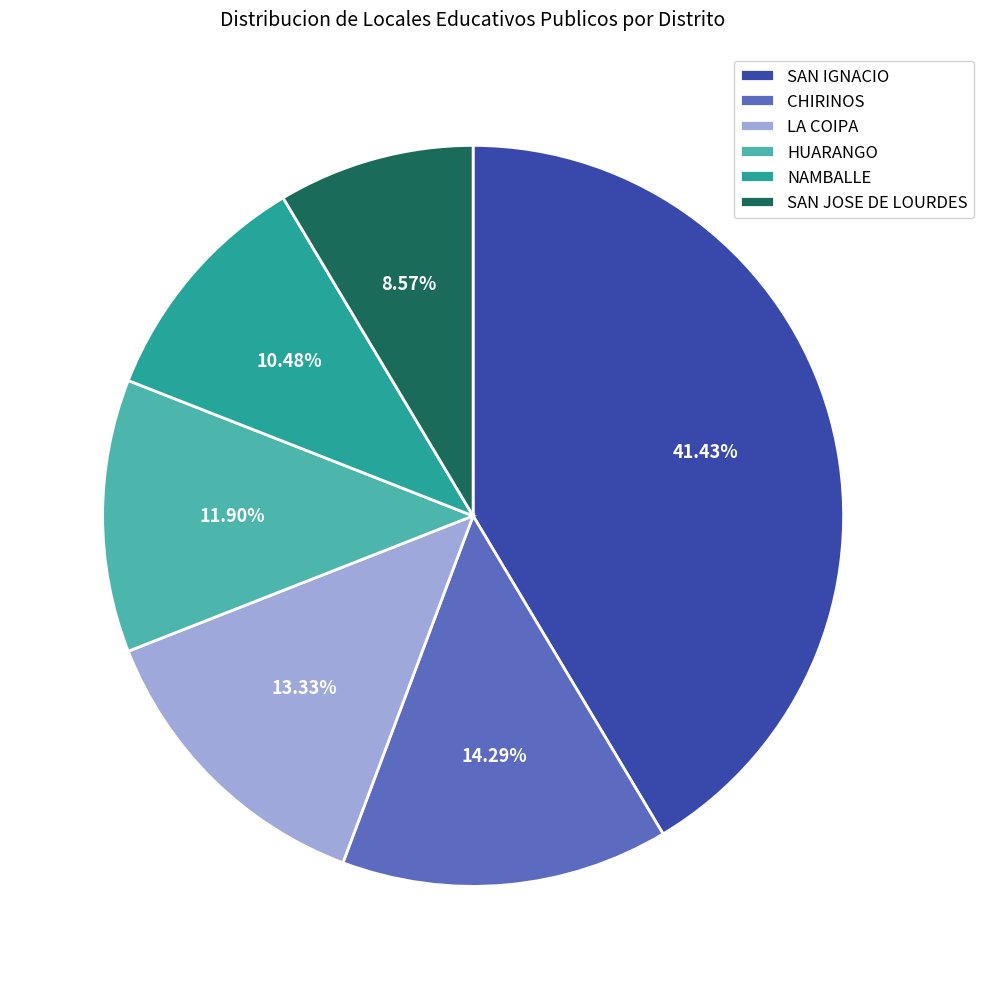

How many slices are in this pie chart?

6